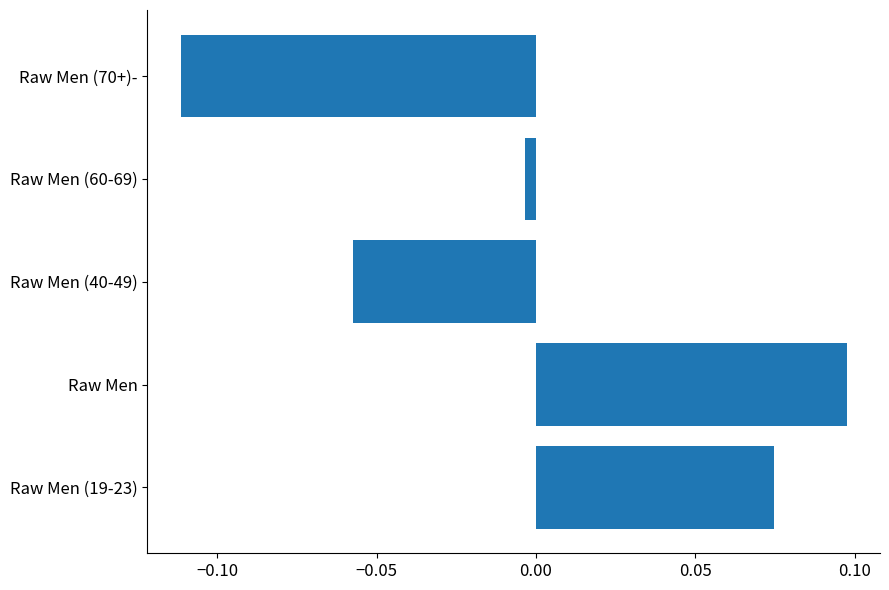

Does the chart contain stacked bars?

No